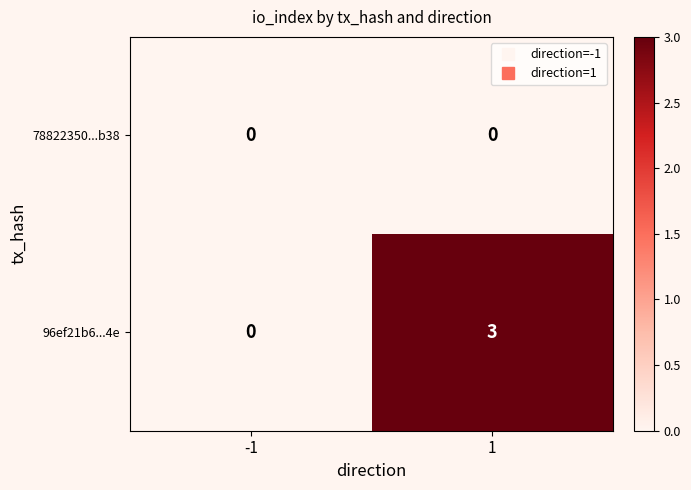

What is the difference between the maximum and minimum values in the 96ef21b6...4e series?

3